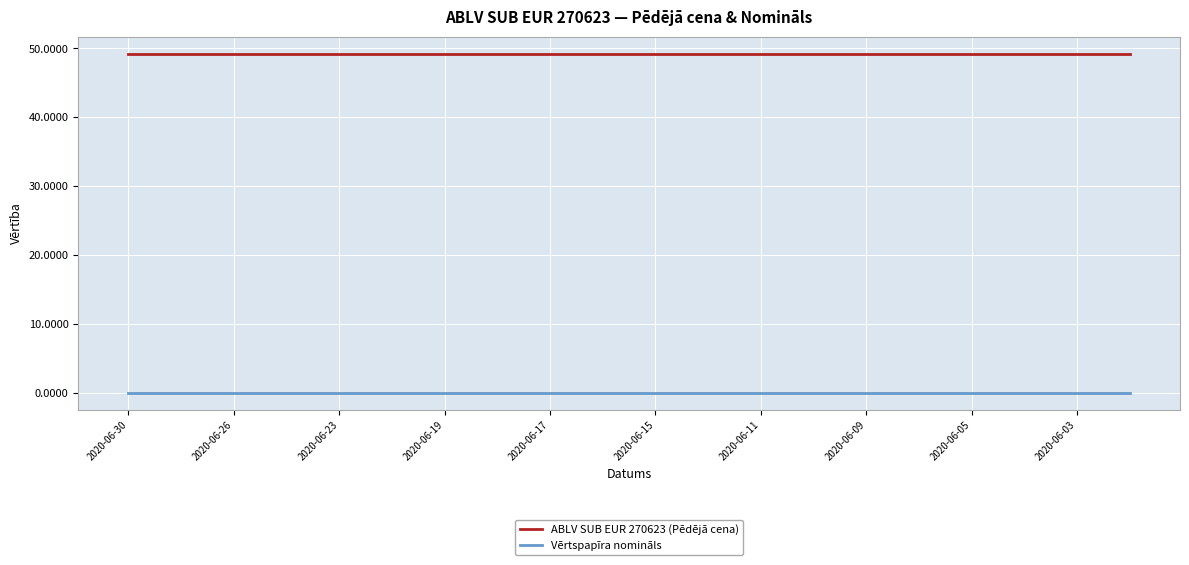

Which series has the largest total across all categories?

ABLV SUB EUR 270623 (Pēdējā cena)